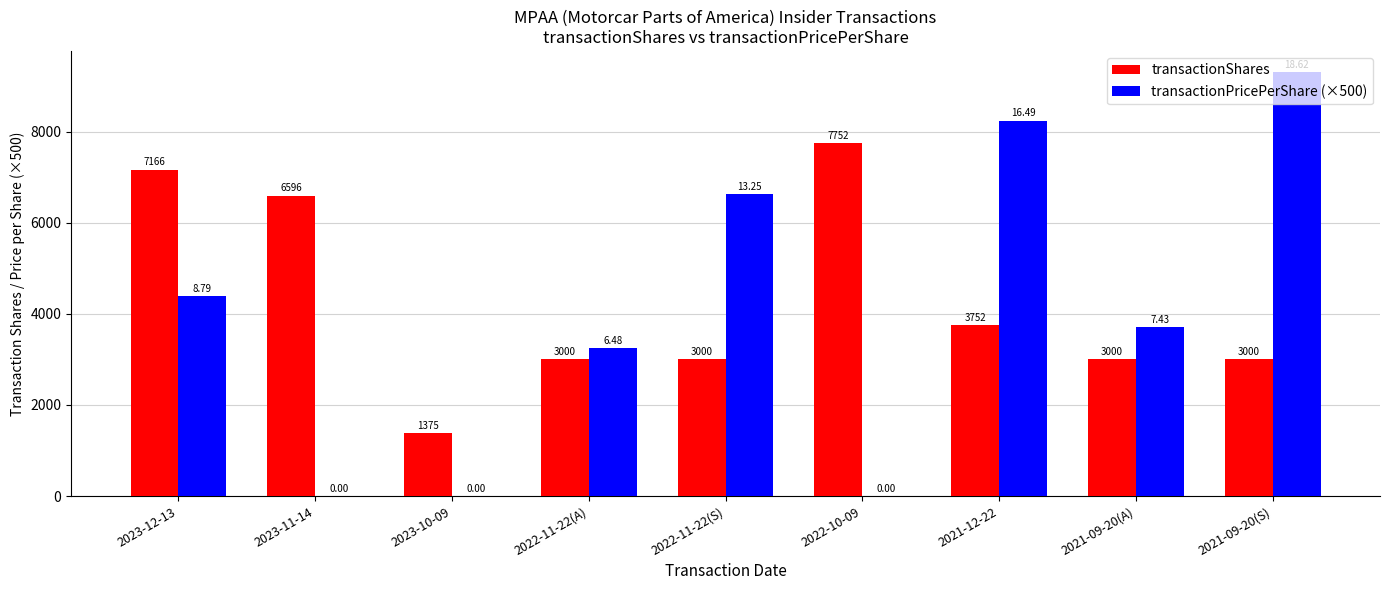

What is the sum of the transactionShares values at 2022-11-22(S) and 2021-09-20(A)?

6000.0